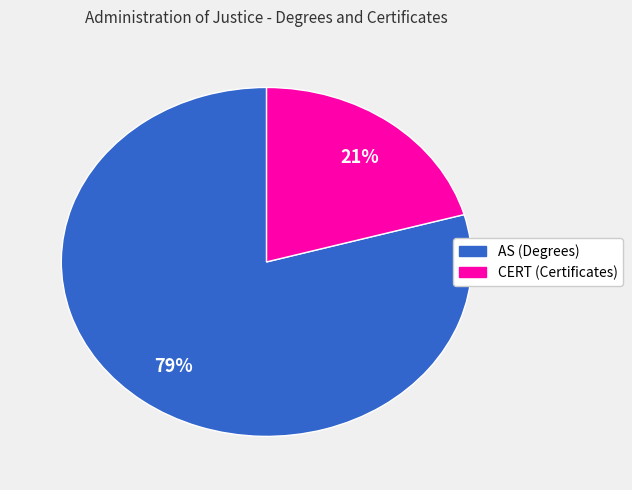

Count the number of slices in the pie.

2